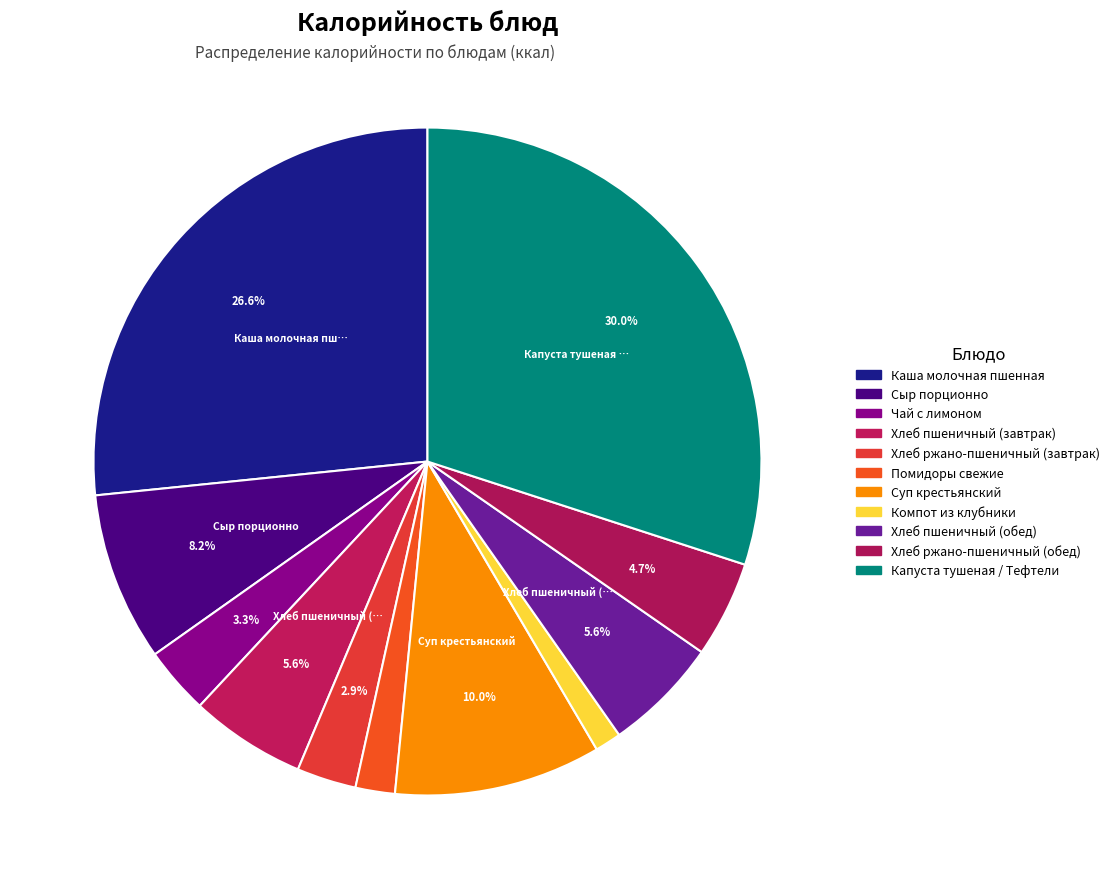

How many segments does this pie chart have?

11